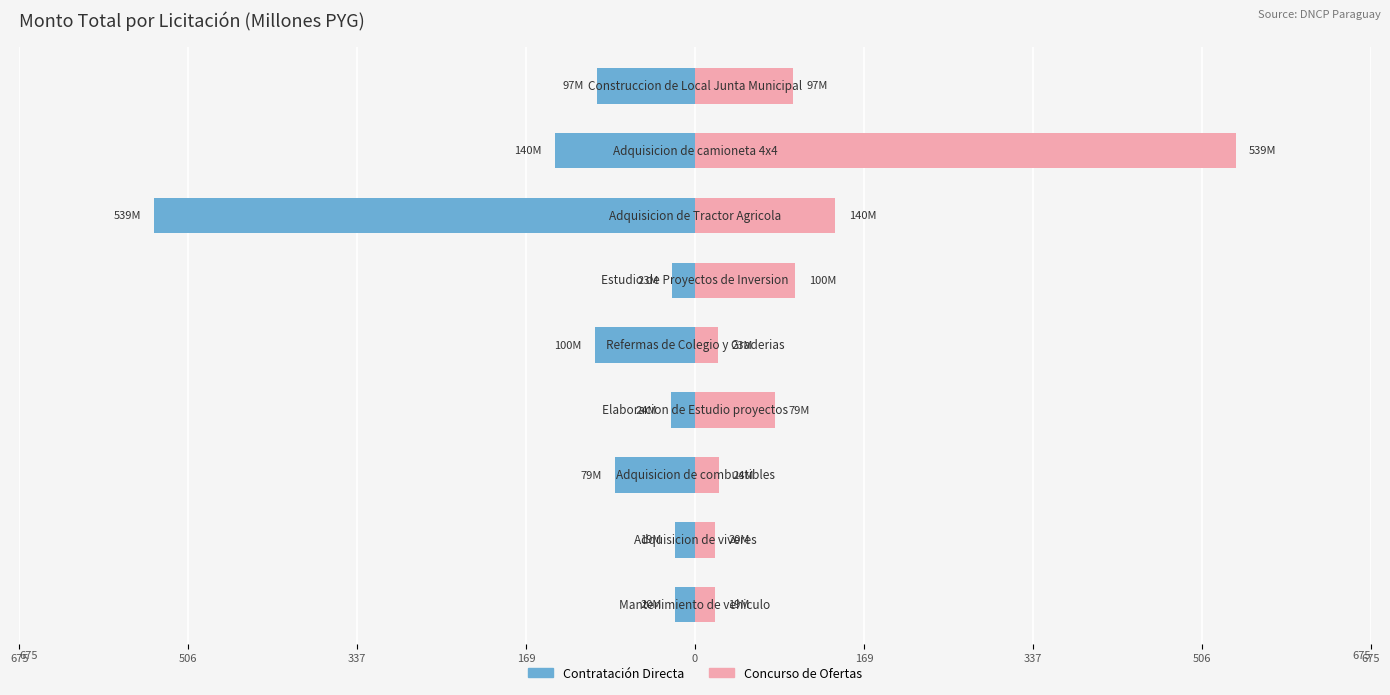

Reading right to left, list all the values displayed in this chart.

Male: -97.7	-140.0	-539.8	-23.0	-100.0	-24.0	-79.9	-20.0	-20.0
Female: 97.7	539.8	140.0	100.0	23.0	79.9	24.0	20.0	20.0